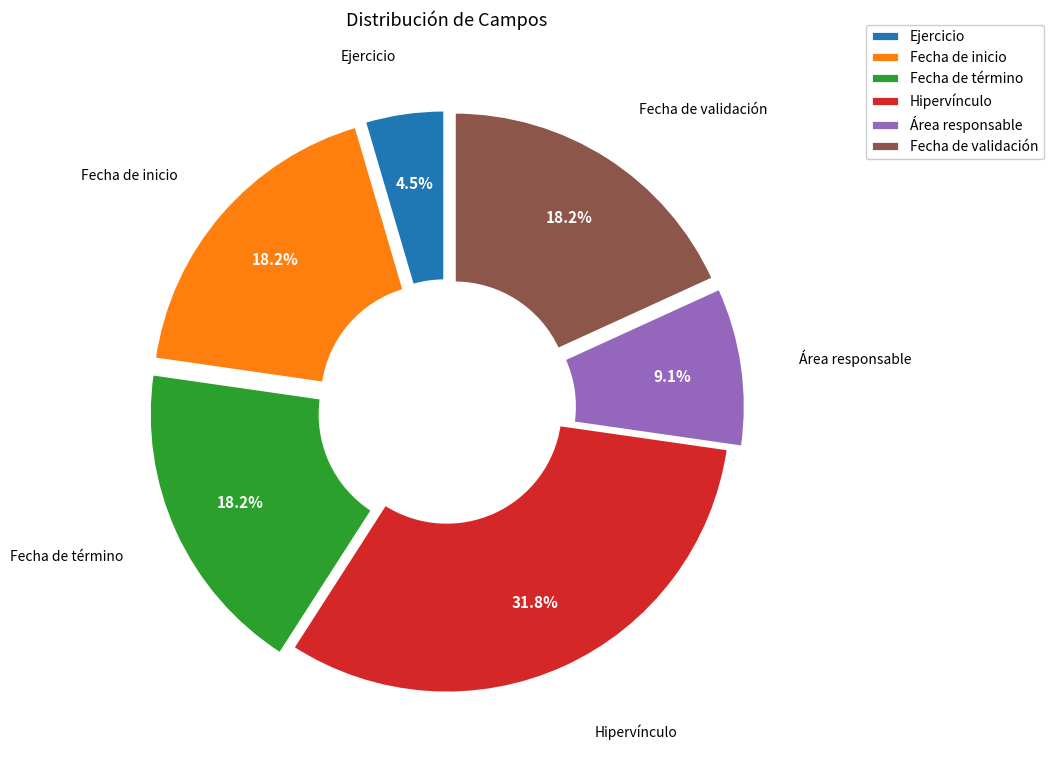

What percentage is NOT represented by Ejercicio?

95.5%